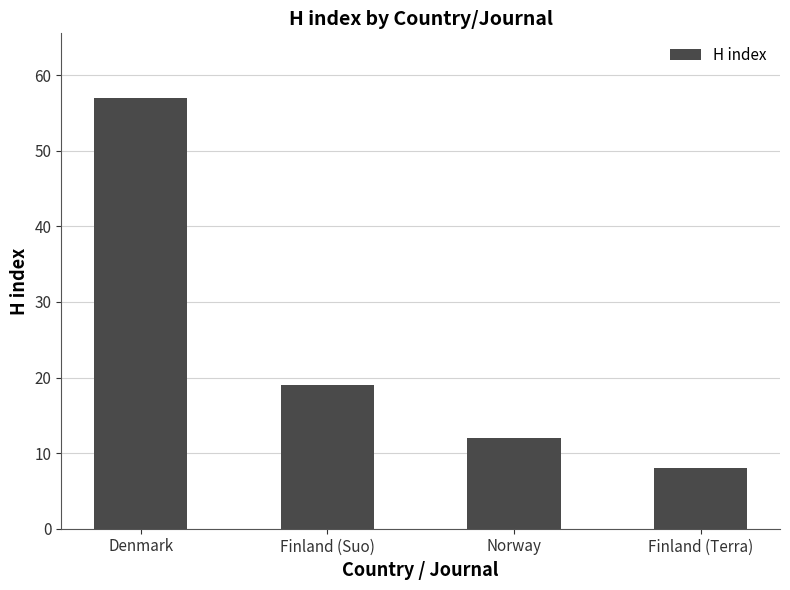

What is the change in value from Denmark to Finland (Terra)?

-49